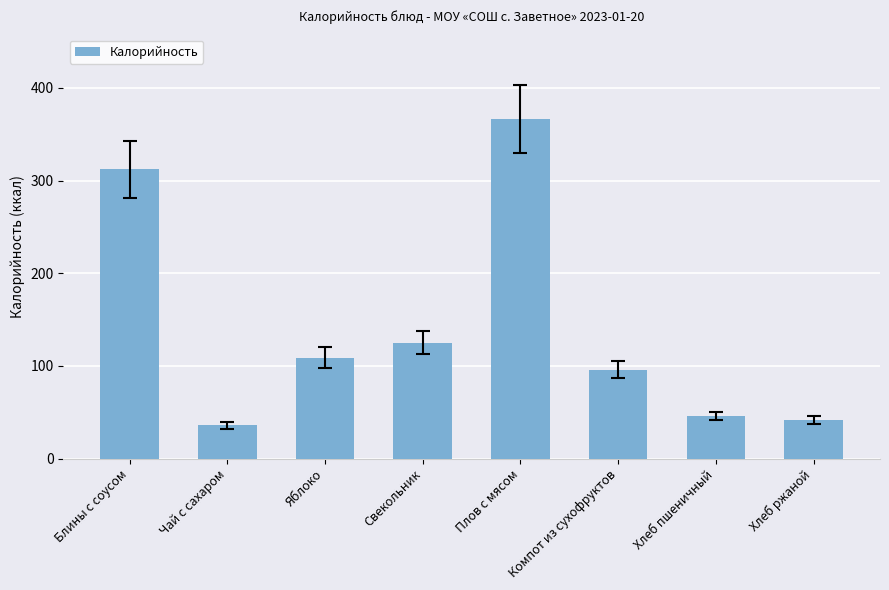

What is the label of the 6th bar from the left?

Компот из сухофруктов